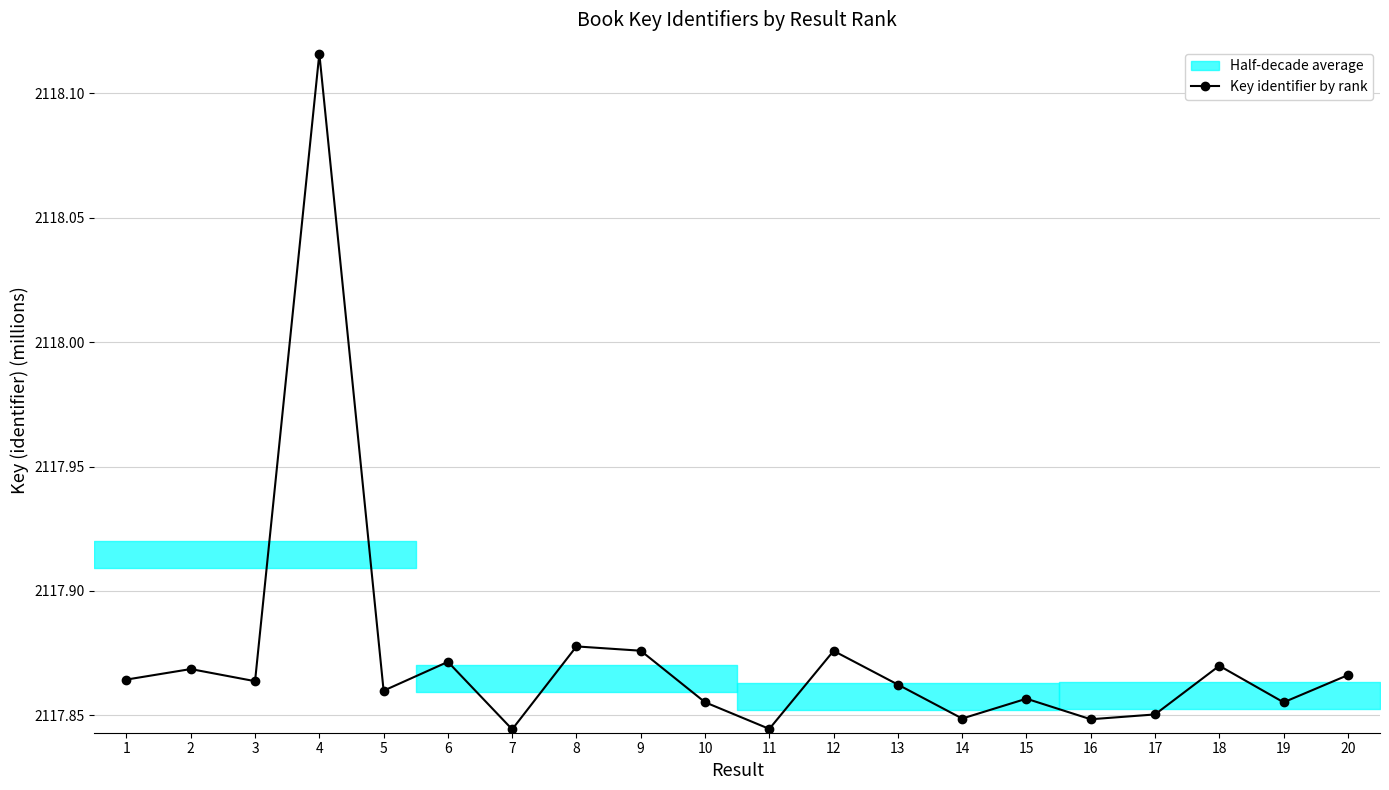

Which label corresponds to the largest value in the chart?

4